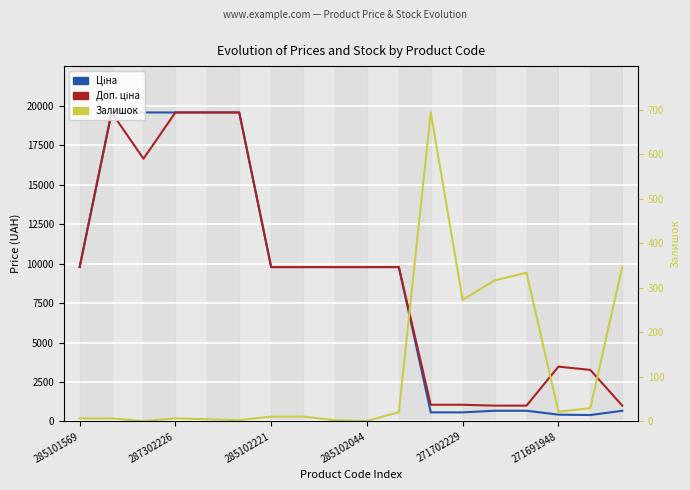

At 16, list the series in order from largest to smallest.

Доп. ціна, Ціна, Залишок